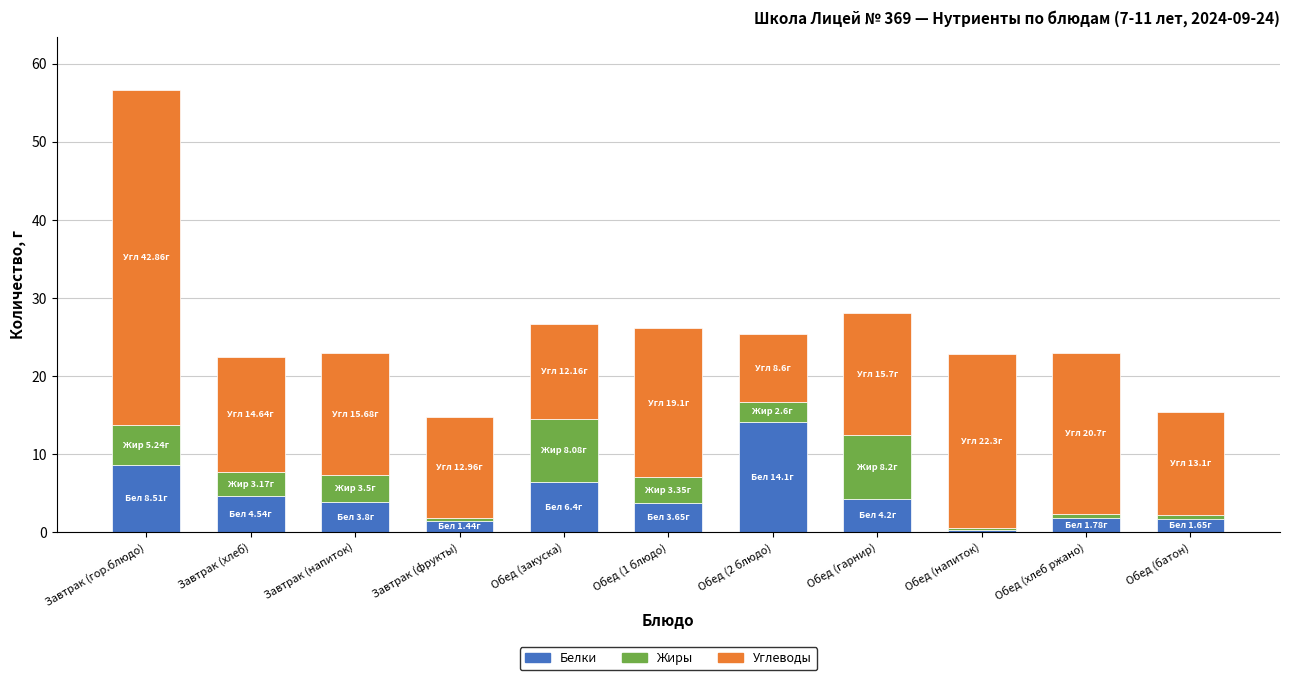

What is the difference between the maximum and second lowest values in the Белки series?

12.7